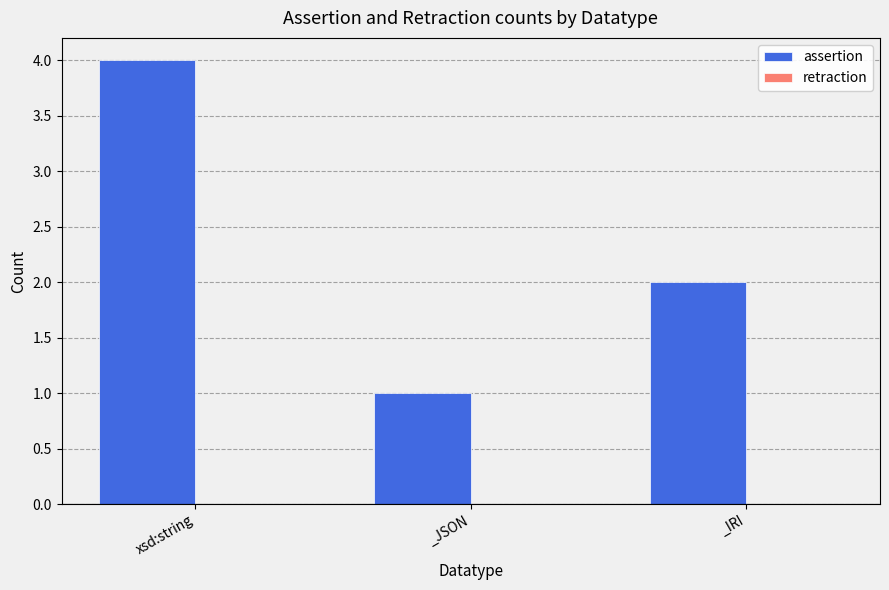

Reading left to right, list all the values displayed in this chart.

4	1	2